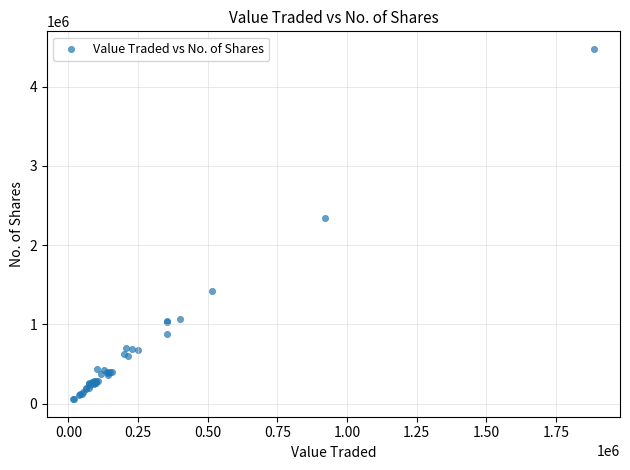

What Y value in the scatter plot is closest to 2266719?

2346626